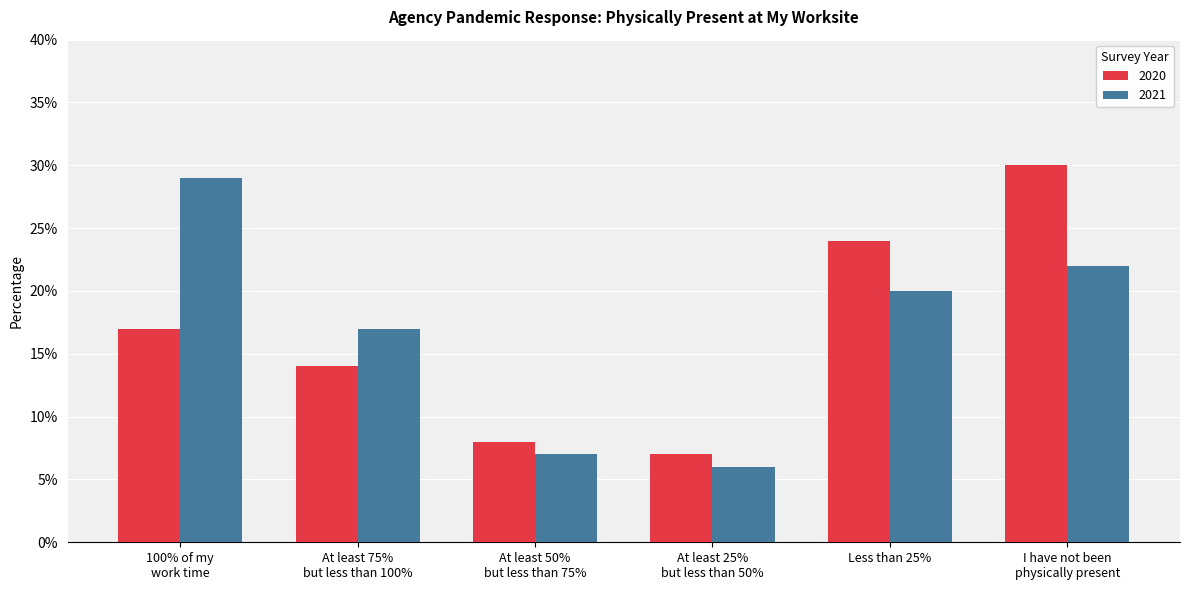

Rank the series at I have not been
physically present from lowest to highest value.

2021, 2020